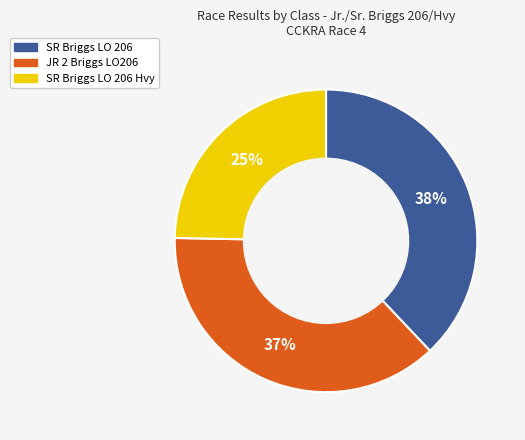

Is there any slice that represents more than half of the pie?

No